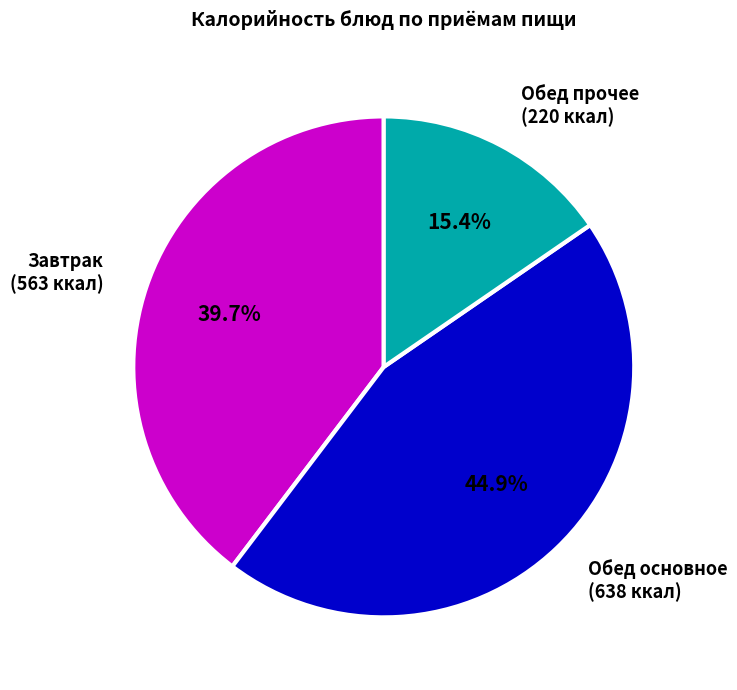

What is the smallest slice in the pie chart?

Обед прочее (220 ккал)